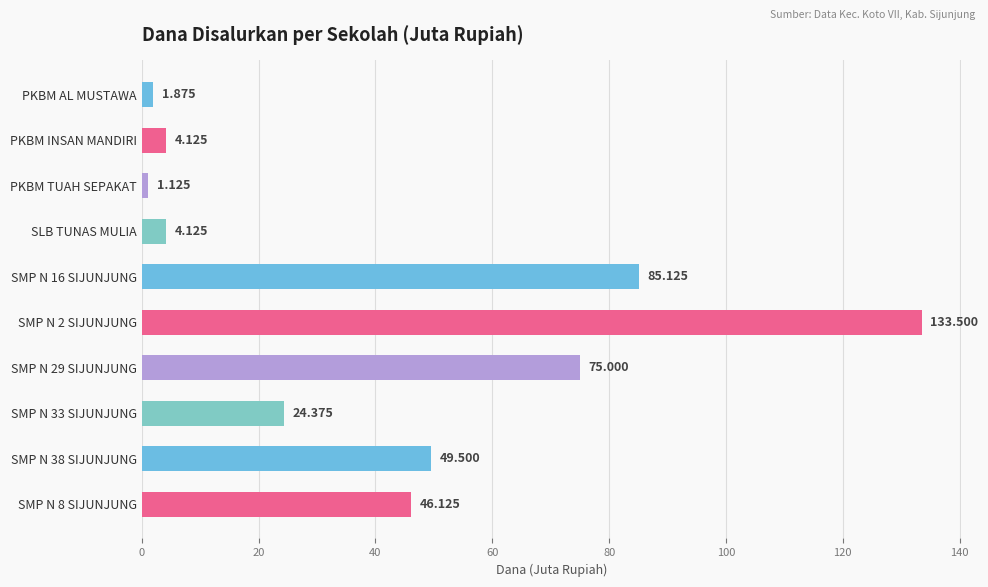

What is the average value?

42.5